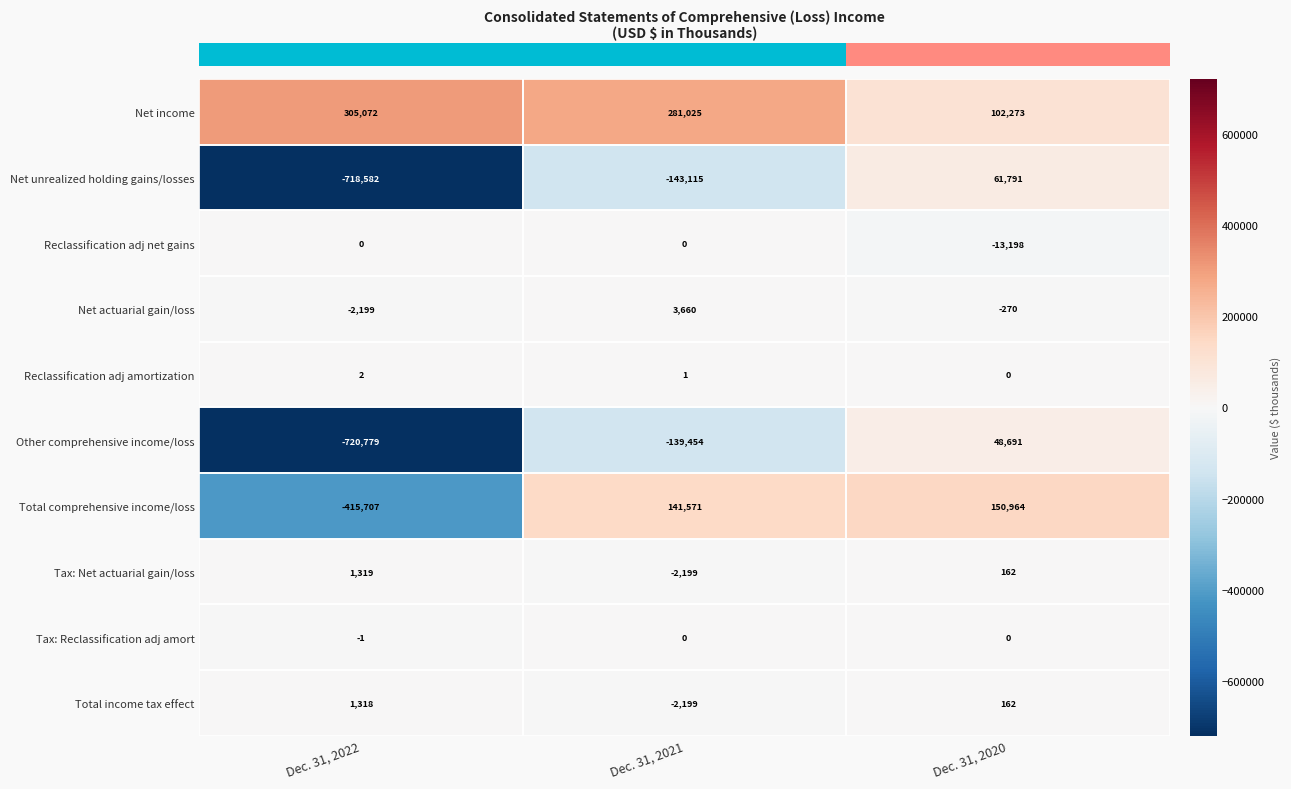

Which series has the largest range (max minus min)?

Net unrealized holding gains/losses